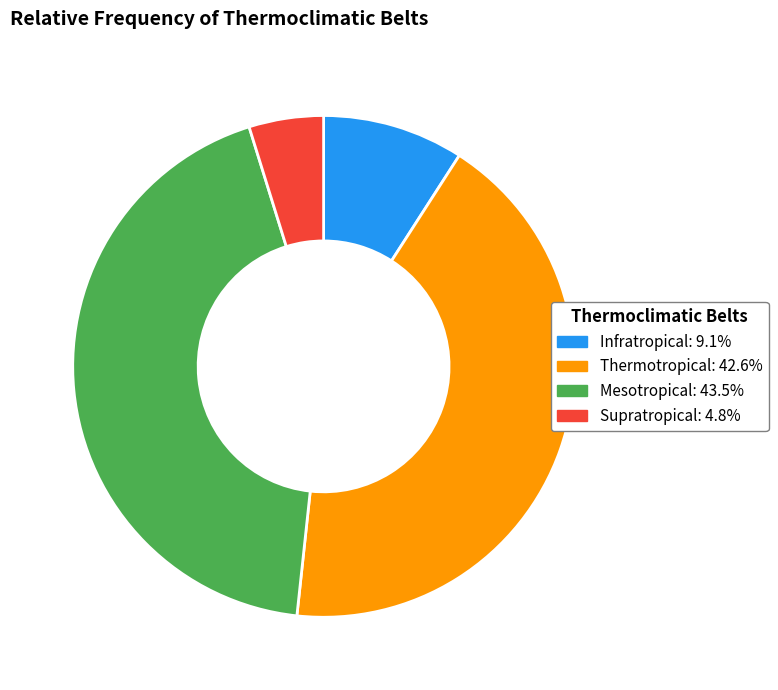

Is there a majority slice in this chart?

No